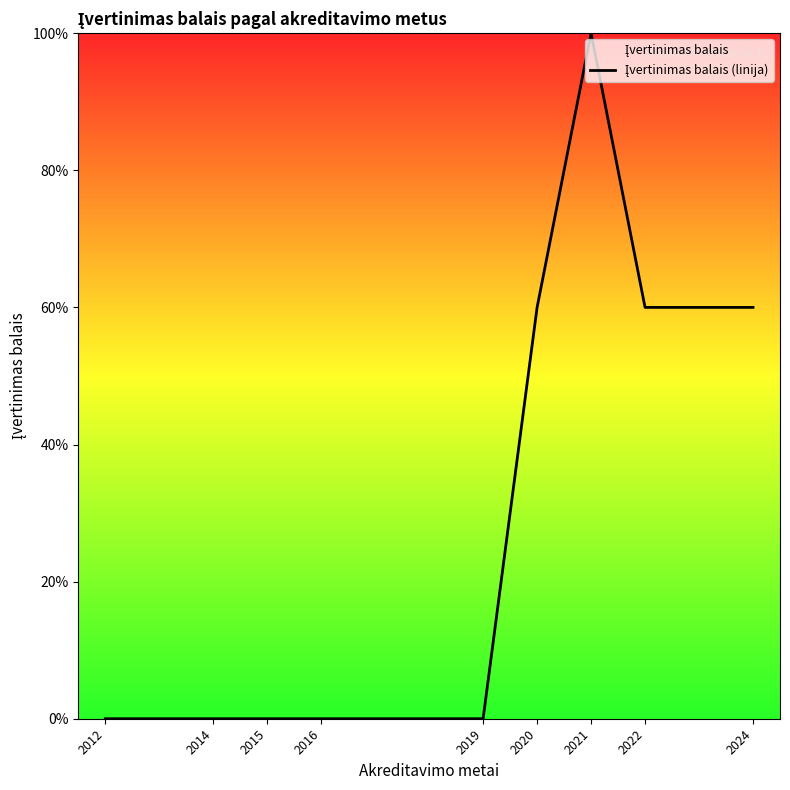

List the labels in order of value, largest first.

2021, 2020, 2022, 2024, 2012, 2014, 2015, 2016, 2019